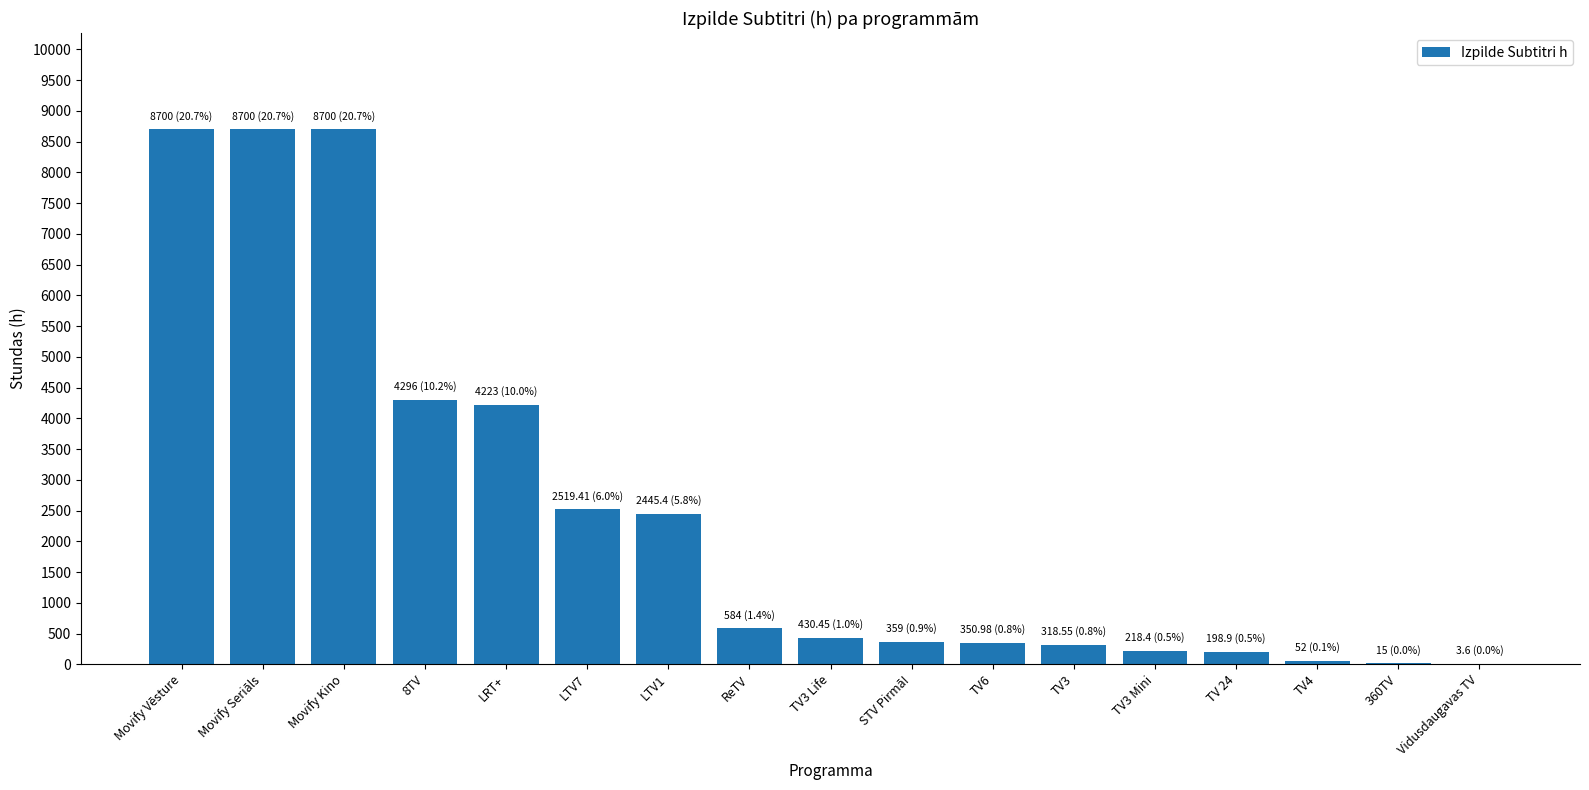

What is the change in value from 8TV to TV3 Mini?

-4077.6